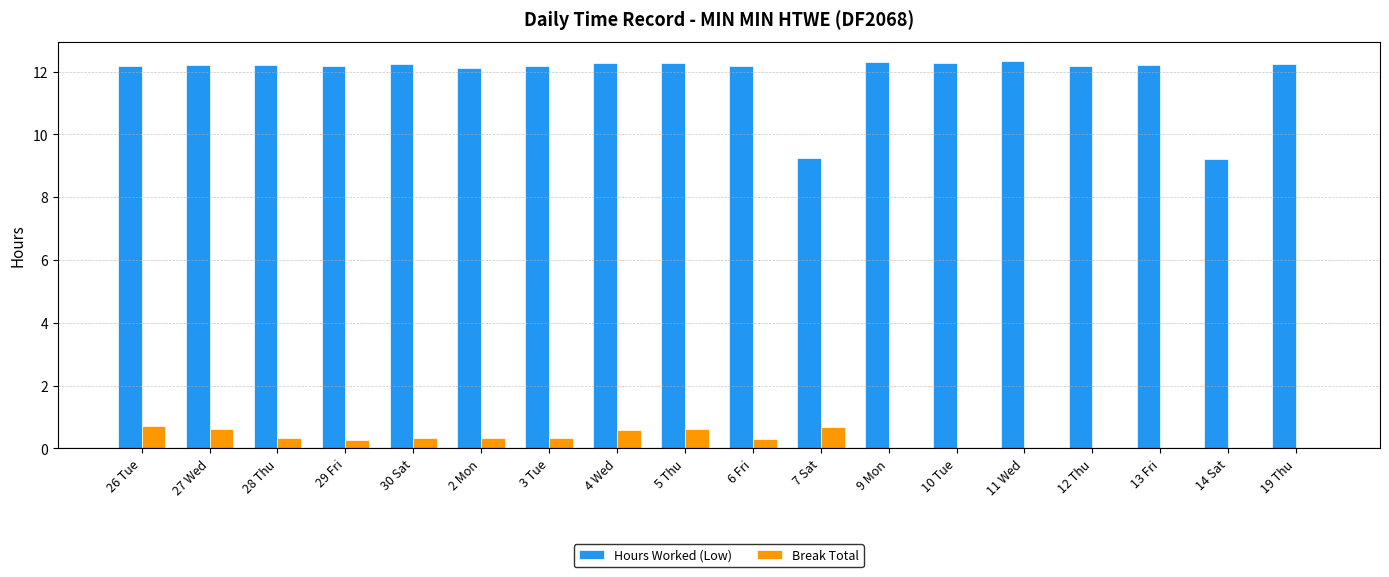

Is the value of Break Total at 26 Tue greater than the value of Hours Worked (Low) at 27 Wed?

No